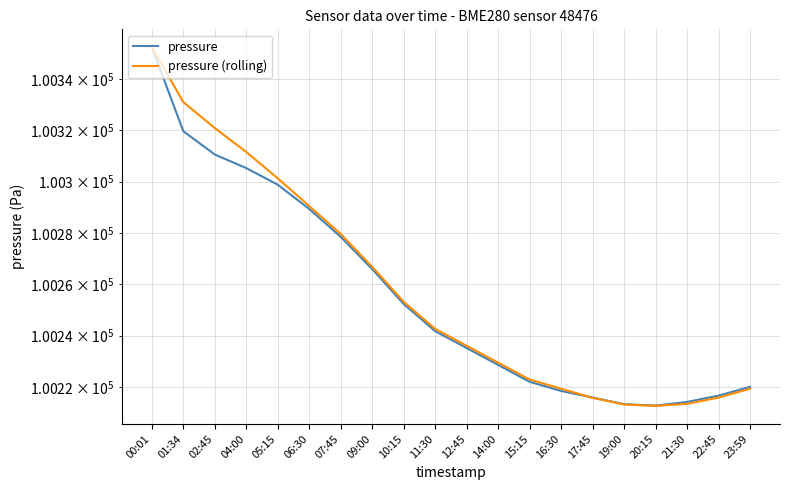

What is the sum of the pressure (rolling) values at 21:30 and 19:00?

200426.8